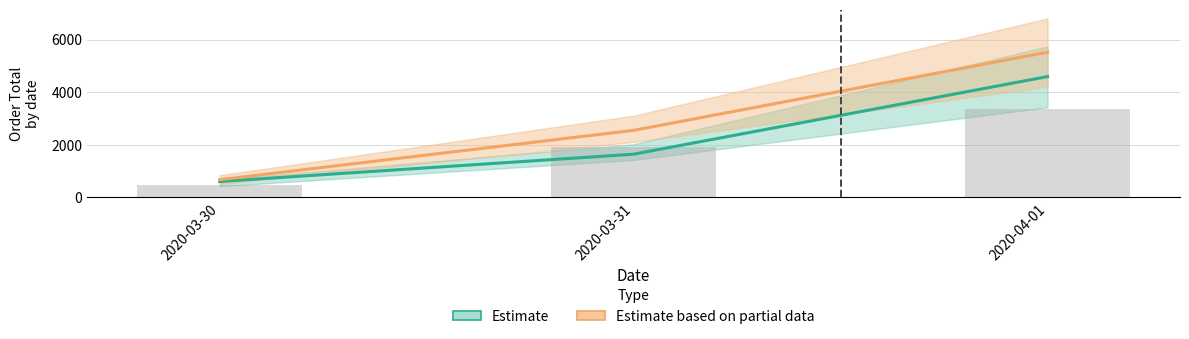

Which has a higher value, 2020-03-30 or 2020-03-31?

2020-03-31